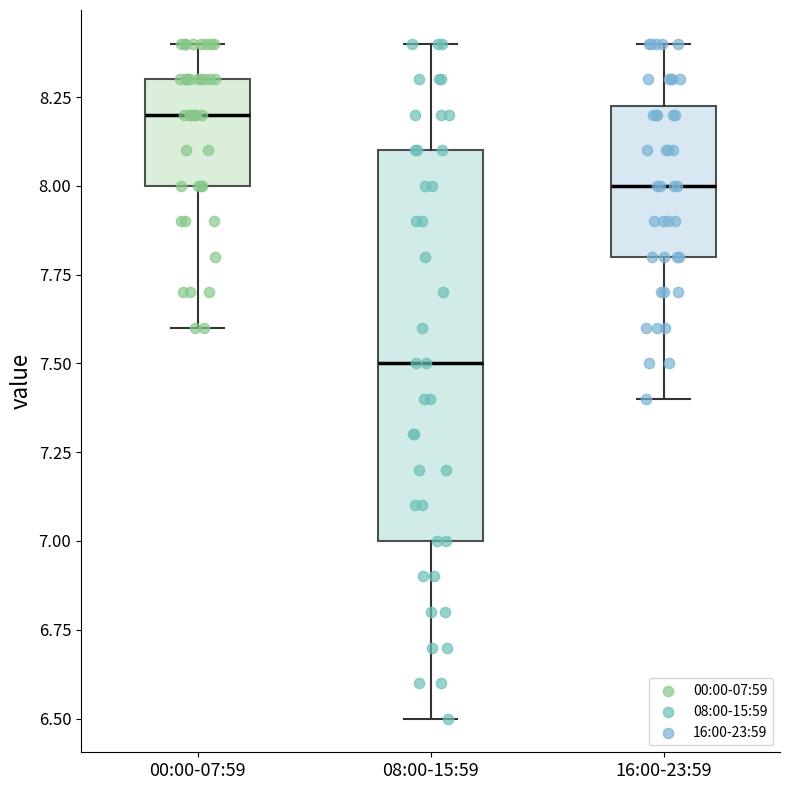

Comparing the boxes themselves (not the whiskers), which one is the tallest?

08:00-15:59